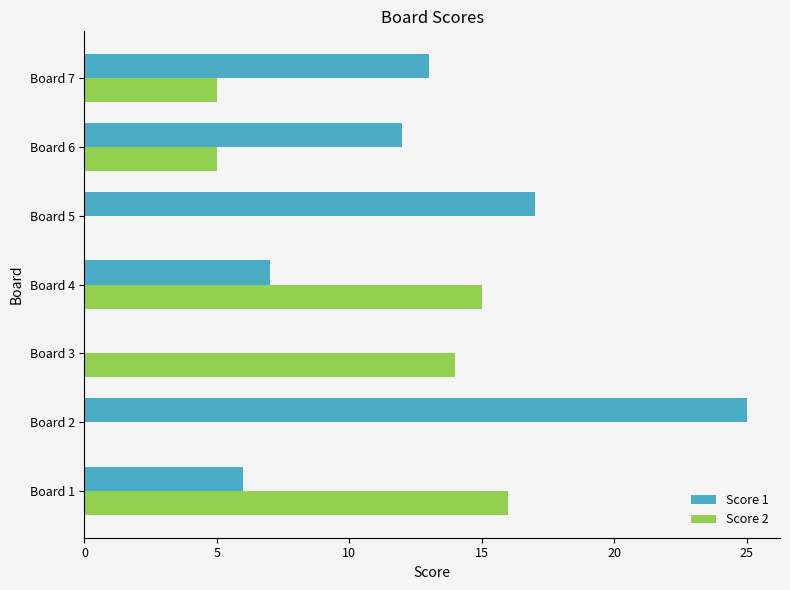

Is the value of Score 1 at Board 5 greater than the value of Score 2 at Board 5?

Yes